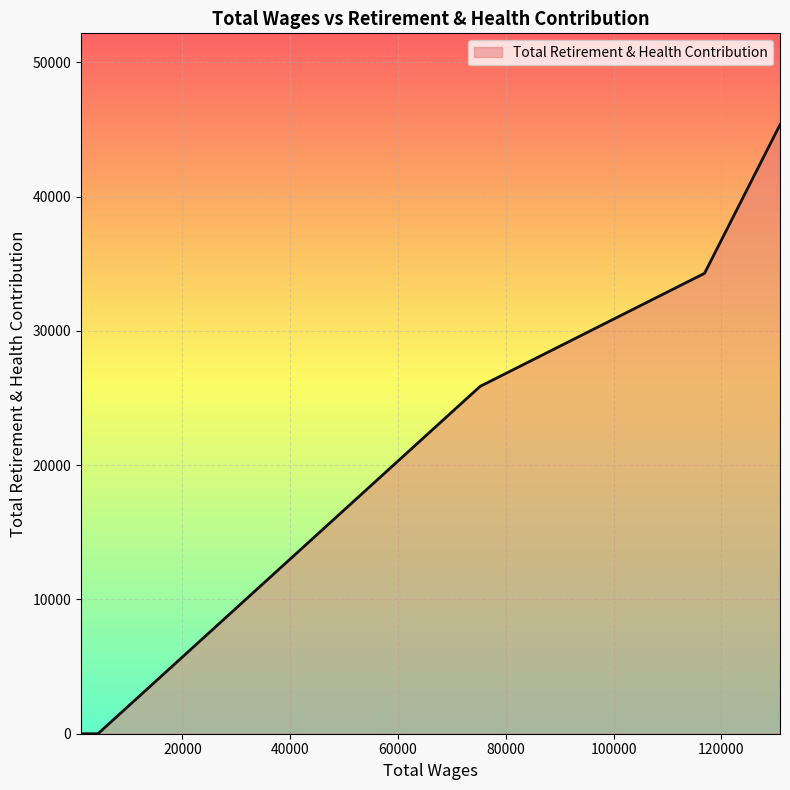

What is the average value?

21098